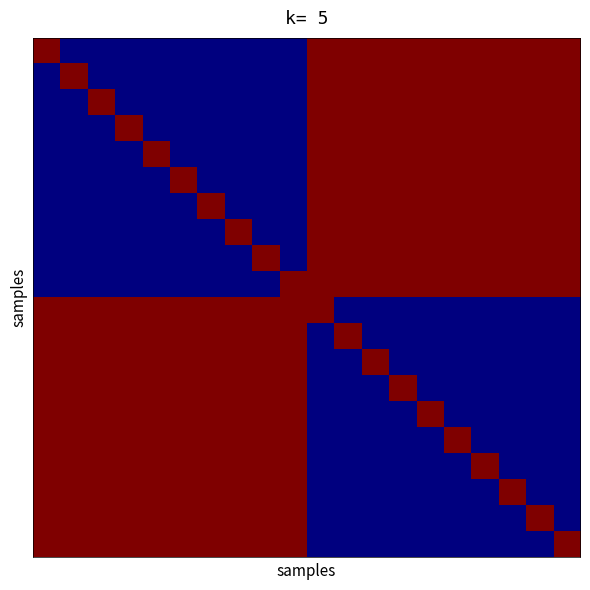

At how many categories does at least one series exceed 0?

20